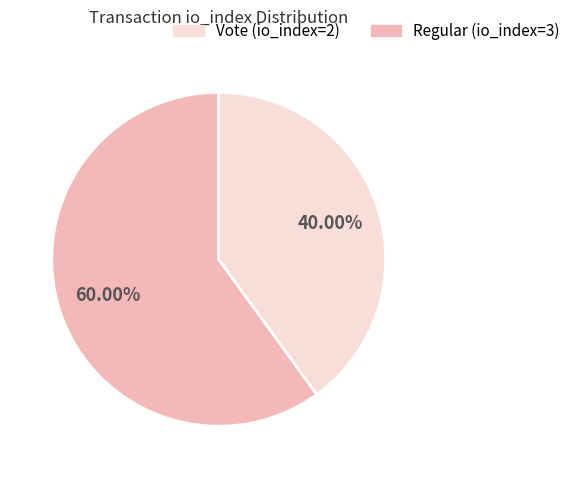

Is there a majority slice in this chart?

Yes